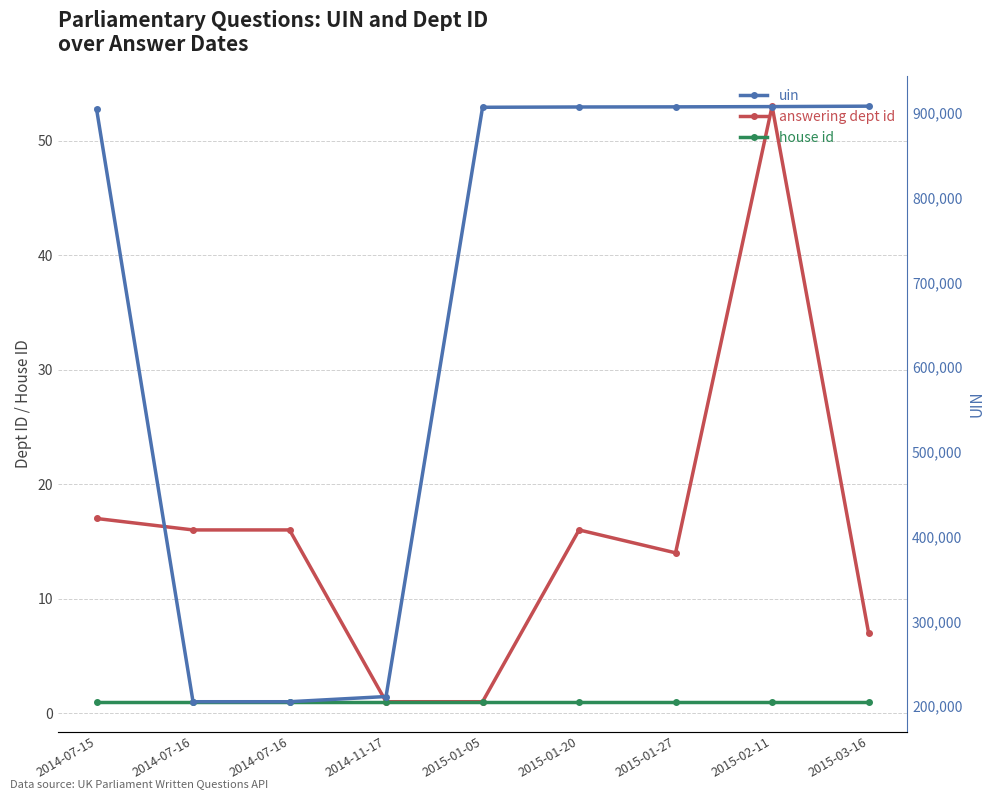

What is the total value across all series at 2015-01-27?

907271